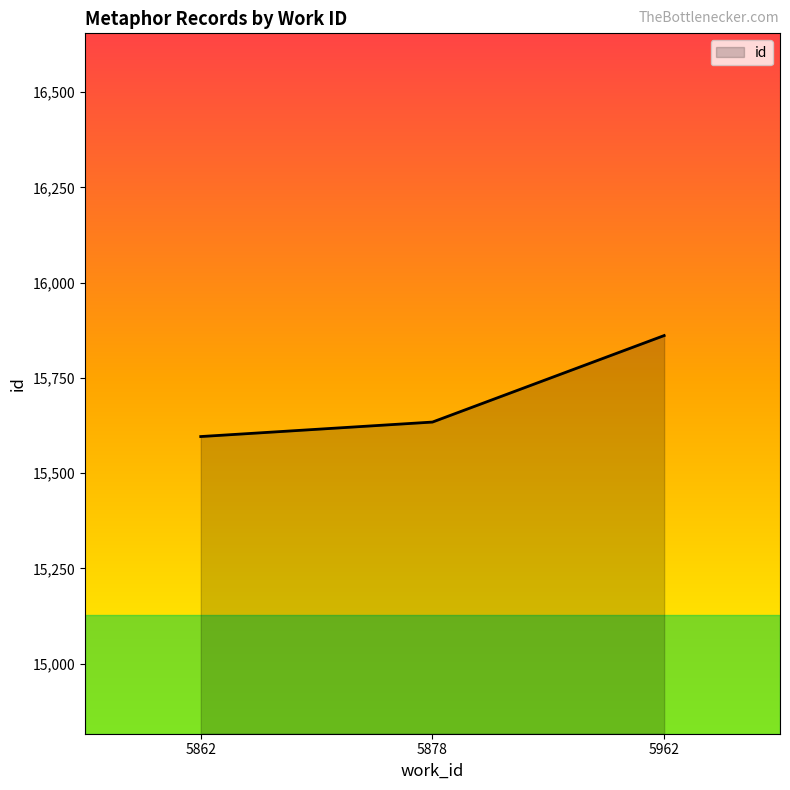

Which has a higher value, 5862 or 5962?

5962